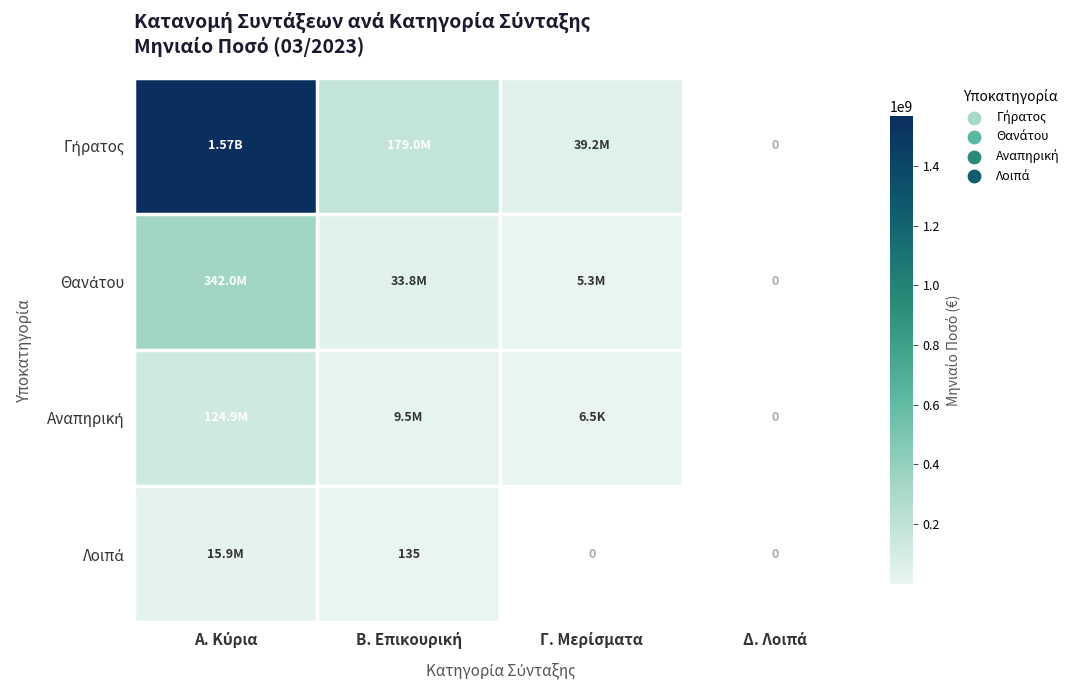

What is the maximum value for Λοιπά?

15881855.0